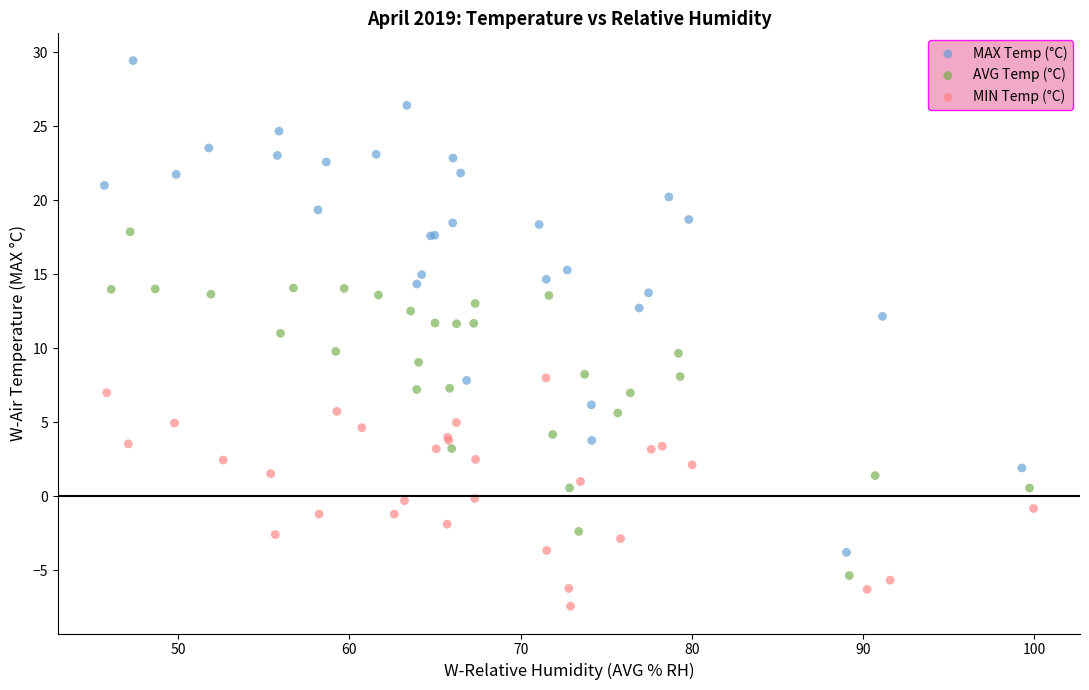

Which series has the largest Y range (max minus min)?

MAX Temp (°C)